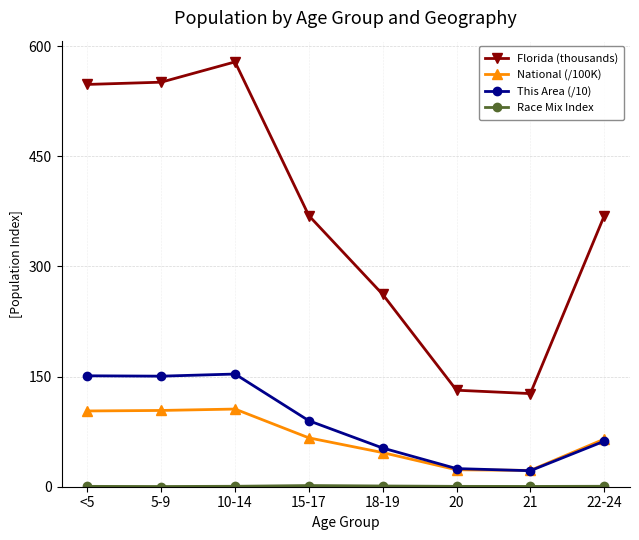

What is the label of the 6th point from the left?

20